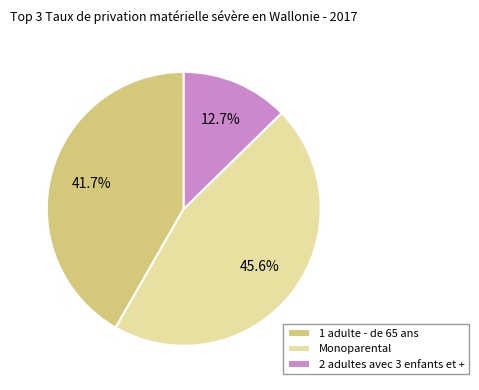

Combined, do 1 adulte - de 65 ans and Monoparental account for over 50%?

Yes